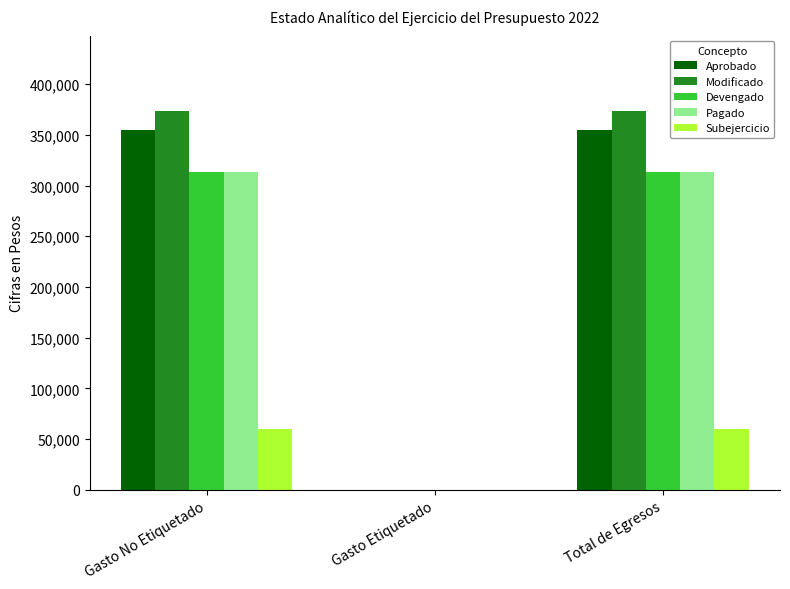

Between Gasto No Etiquetado and Gasto Etiquetado, which series saw the biggest shift?

Modificado